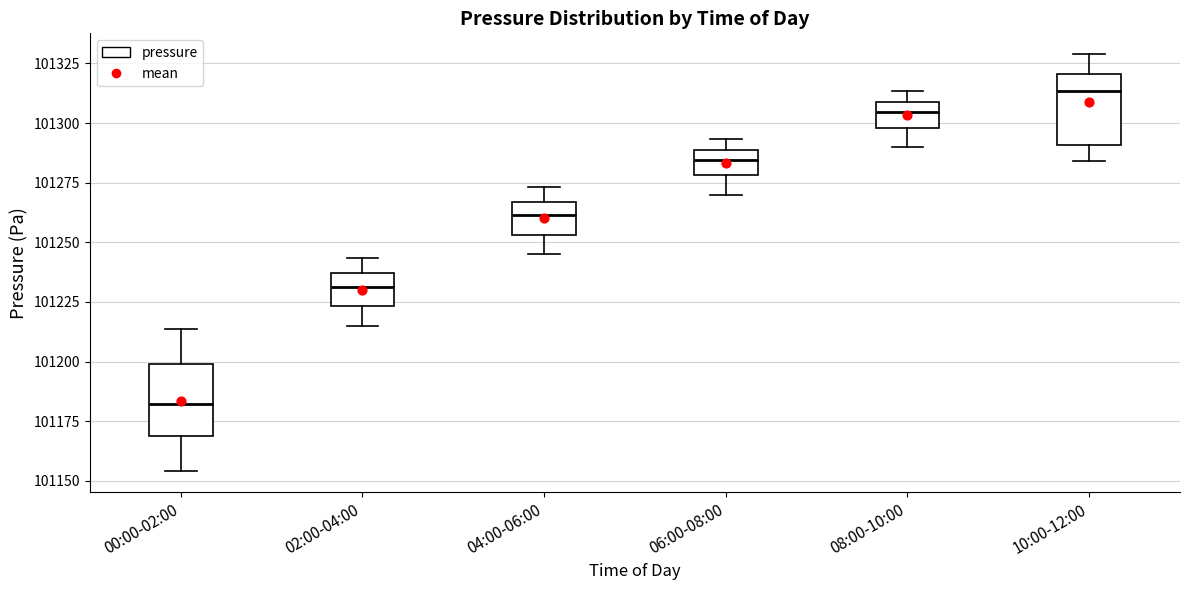

Reading left to right, transcribe this box plot: for each box, give where its median line is, the range the box spans, and where its two whiskers end, as read against the y-axis. The values are not printed on the chart, so give them approximately, as read against the axis.

00:00-02:00: median 101180, box 101170 to 101200, whiskers 101155 to 101215
02:00-04:00: median 101230, box 101225 to 101235, whiskers 101215 to 101245
04:00-06:00: median 101260, box 101255 to 101265, whiskers 101245 to 101275
06:00-08:00: median 101285, box 101280 to 101290, whiskers 101270 to 101295
08:00-10:00: median 101305, box 101300 to 101310, whiskers 101290 to 101315
10:00-12:00: median 101315, box 101290 to 101320, whiskers 101285 to 101330